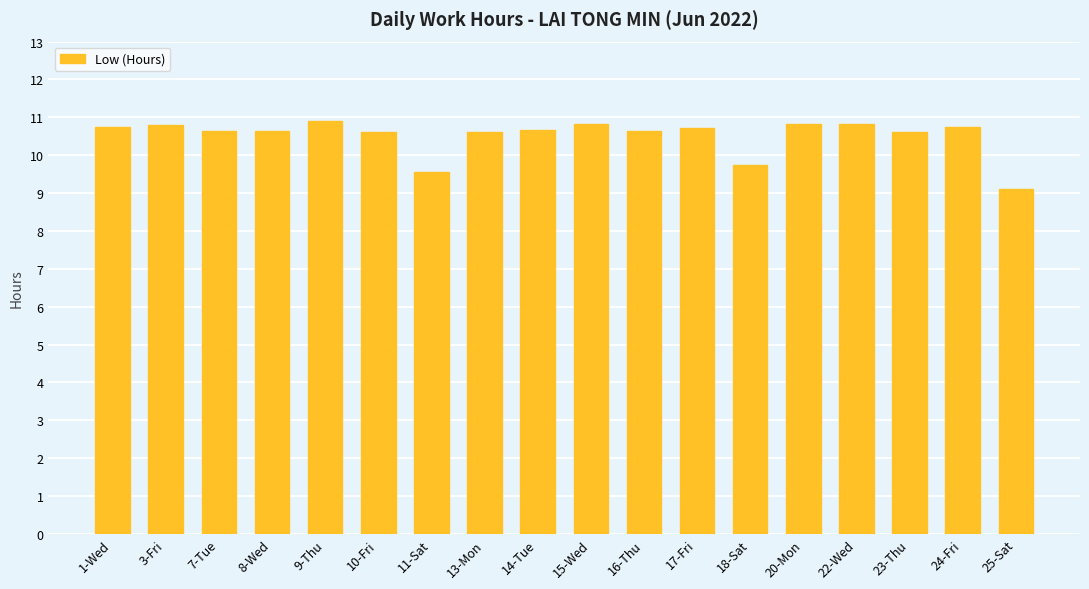

What is the ratio of the value at 3-Fri to the value at 17-Fri?

1.0